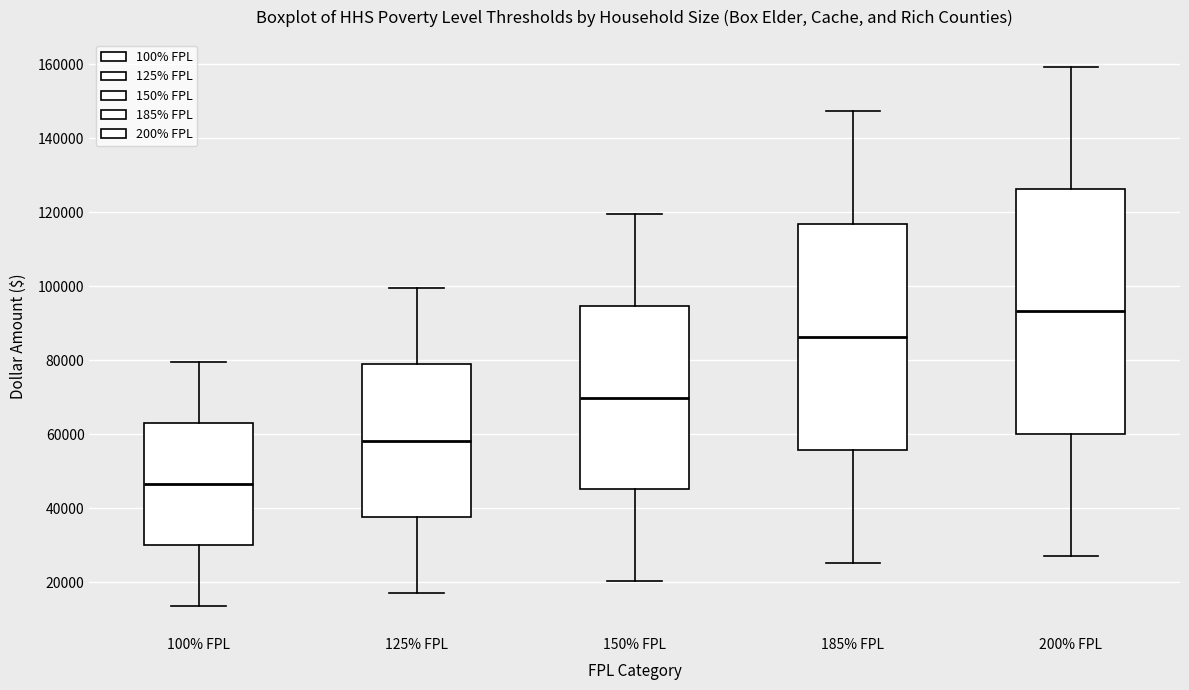

Which box has the highest median line?

200% FPL